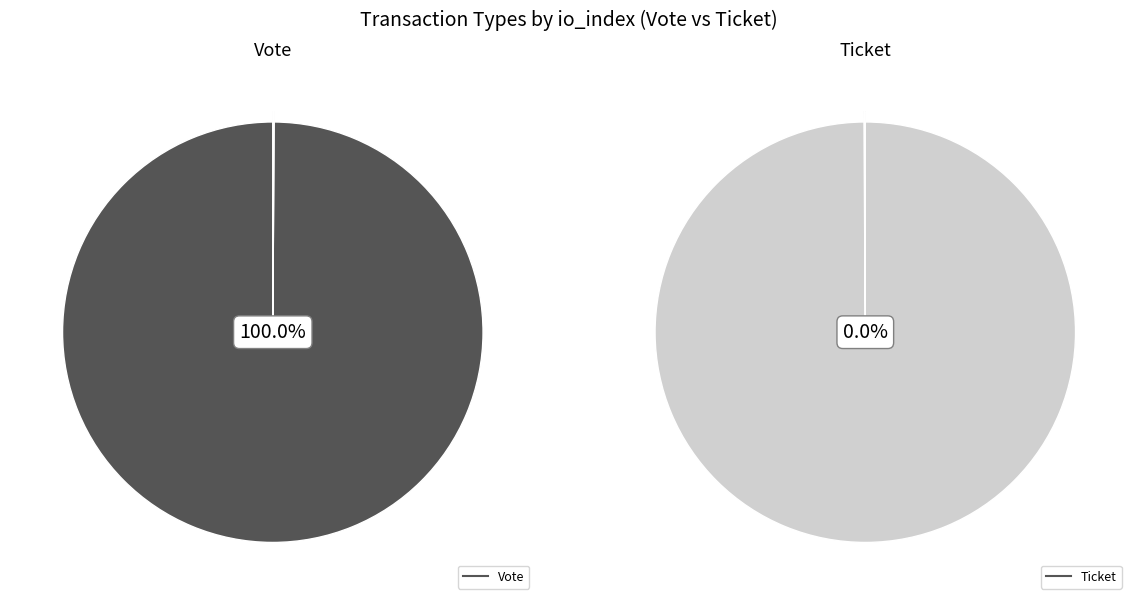

To the nearest percent, what is the difference between the Ticket and Vote slice percentages?

100%